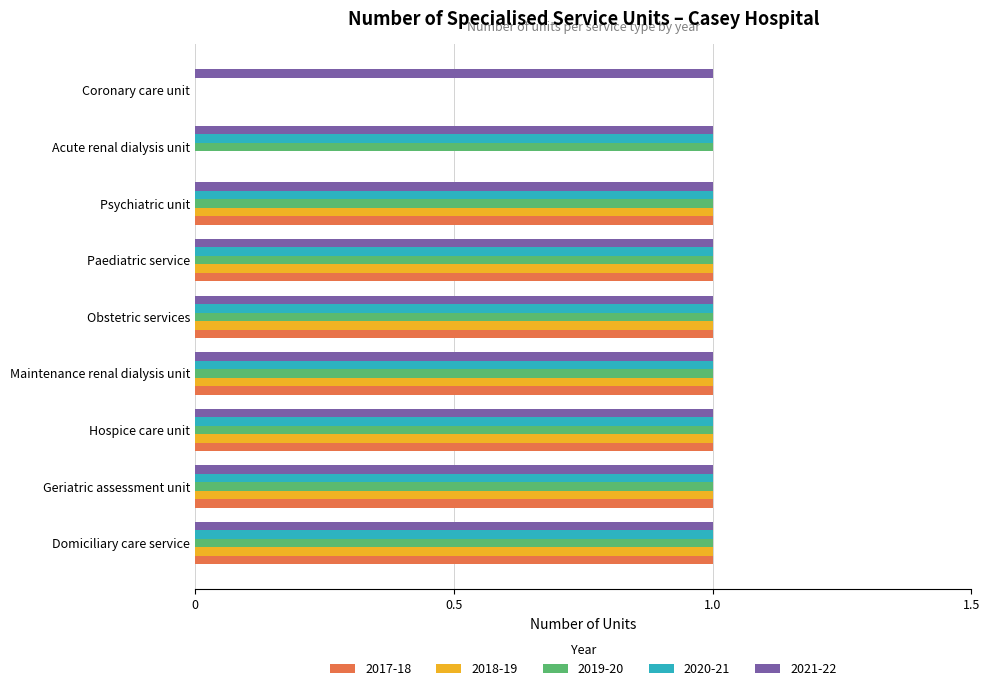

Is the value of 2018-19 at Coronary care unit greater than the value of 2021-22 at Obstetric services?

No